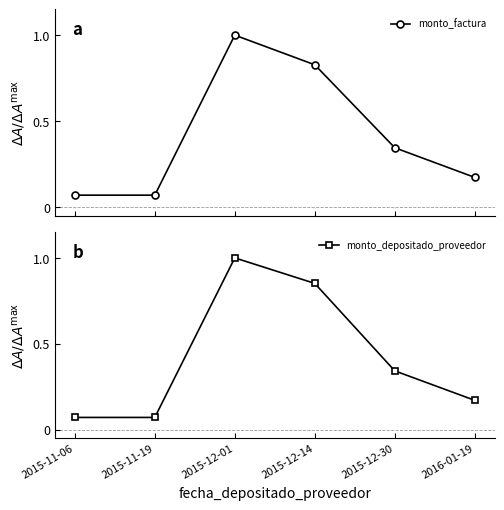

What position from the right is 2016-01-19?

1